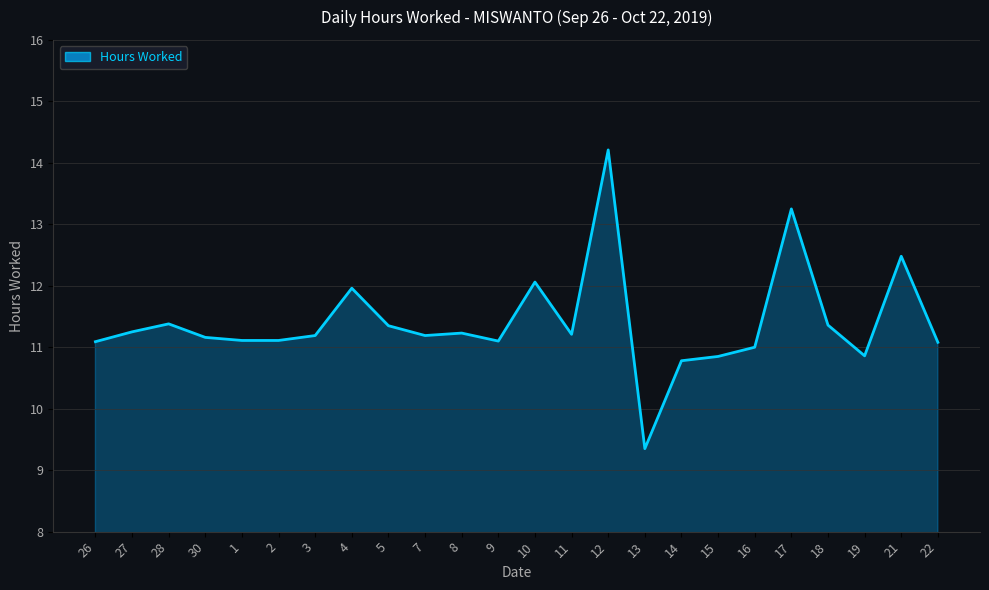

What is the difference between the values at 30 and 27?

0.1